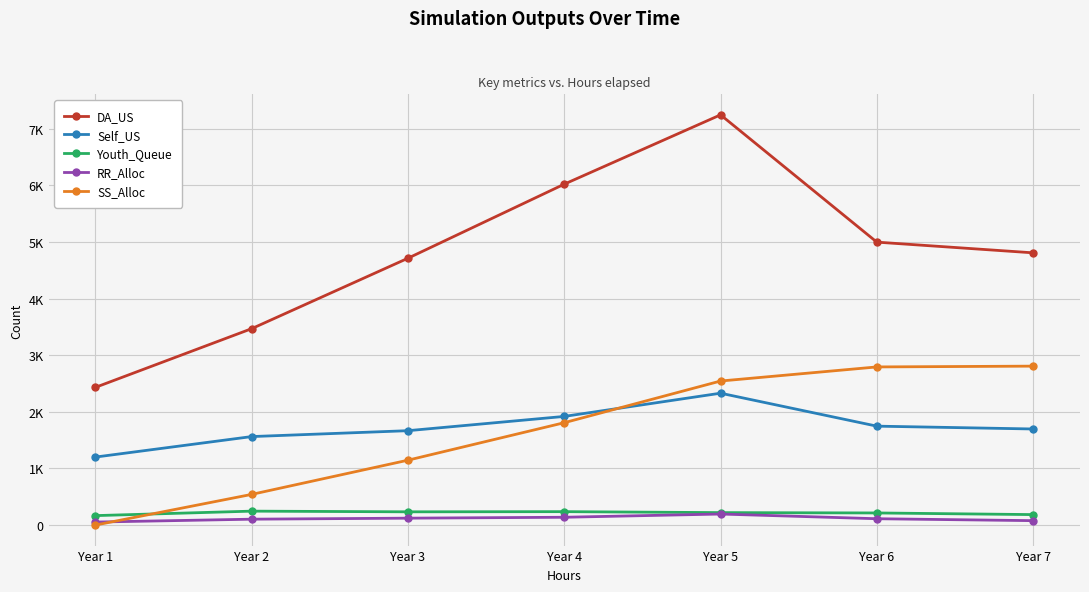

What is the total value across all series at Year 6?

9863